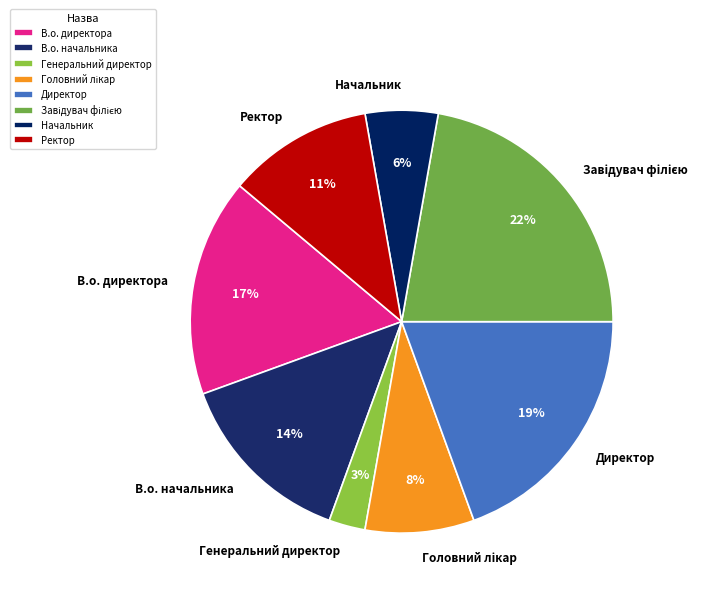

To the nearest percent, what is the average slice percentage?

12%